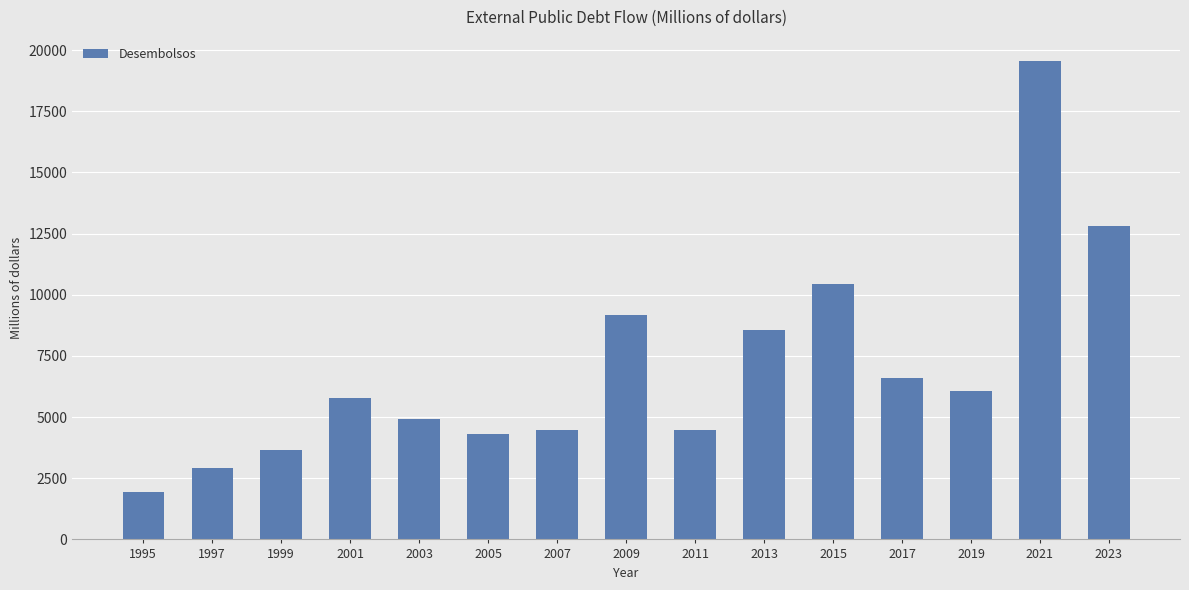

At which label does the data first exceed 5763?

2001